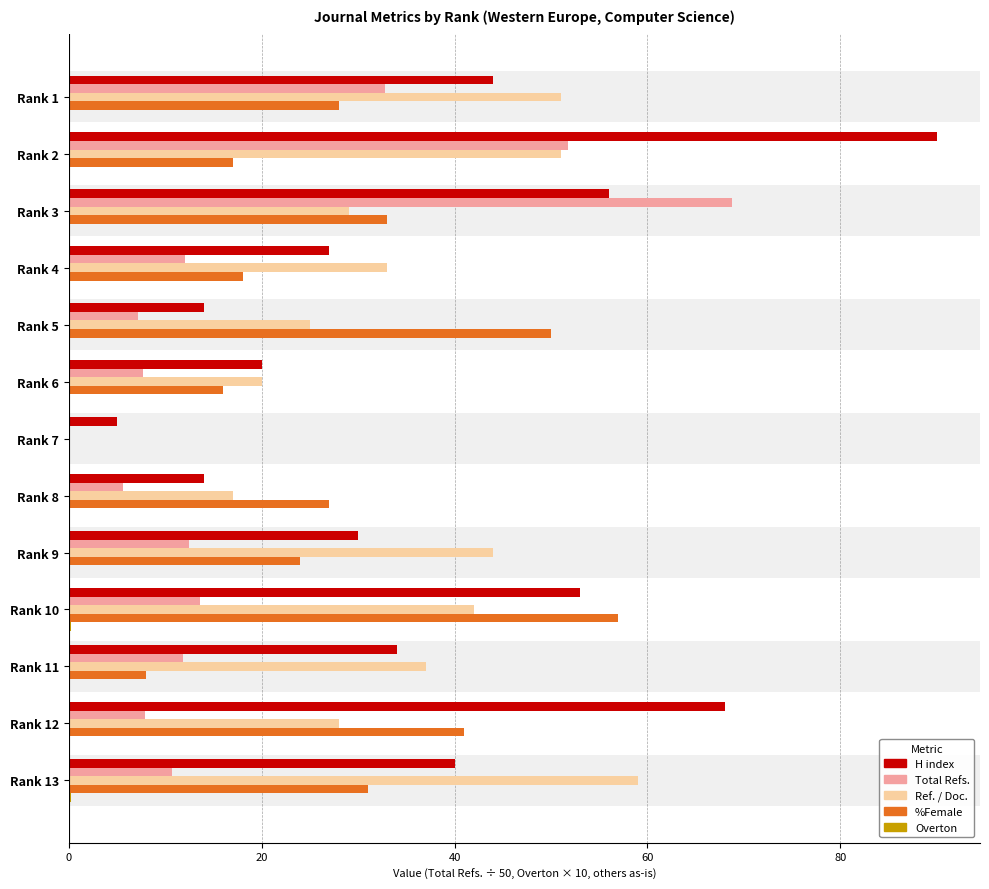

What is the maximum value shown in the chart?

90.0